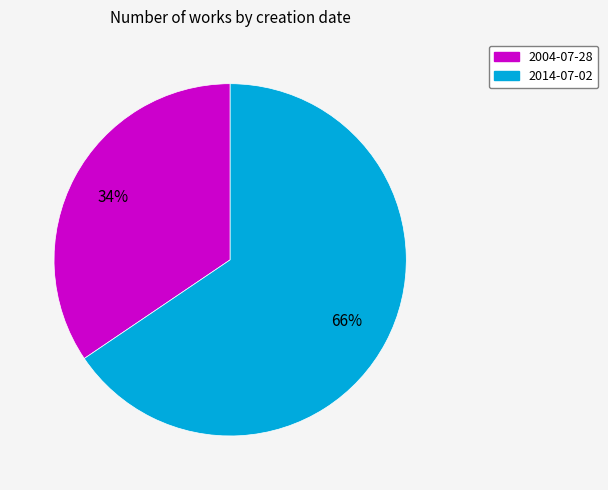

Which slice is the largest?

2014-07-02